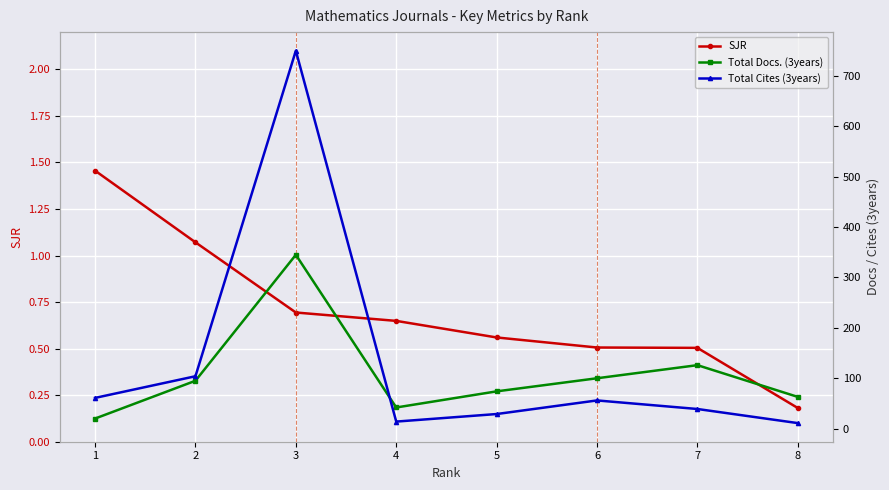

Is the value of Total Cites (3years) at 8 greater than the value of SJR at 7?

Yes